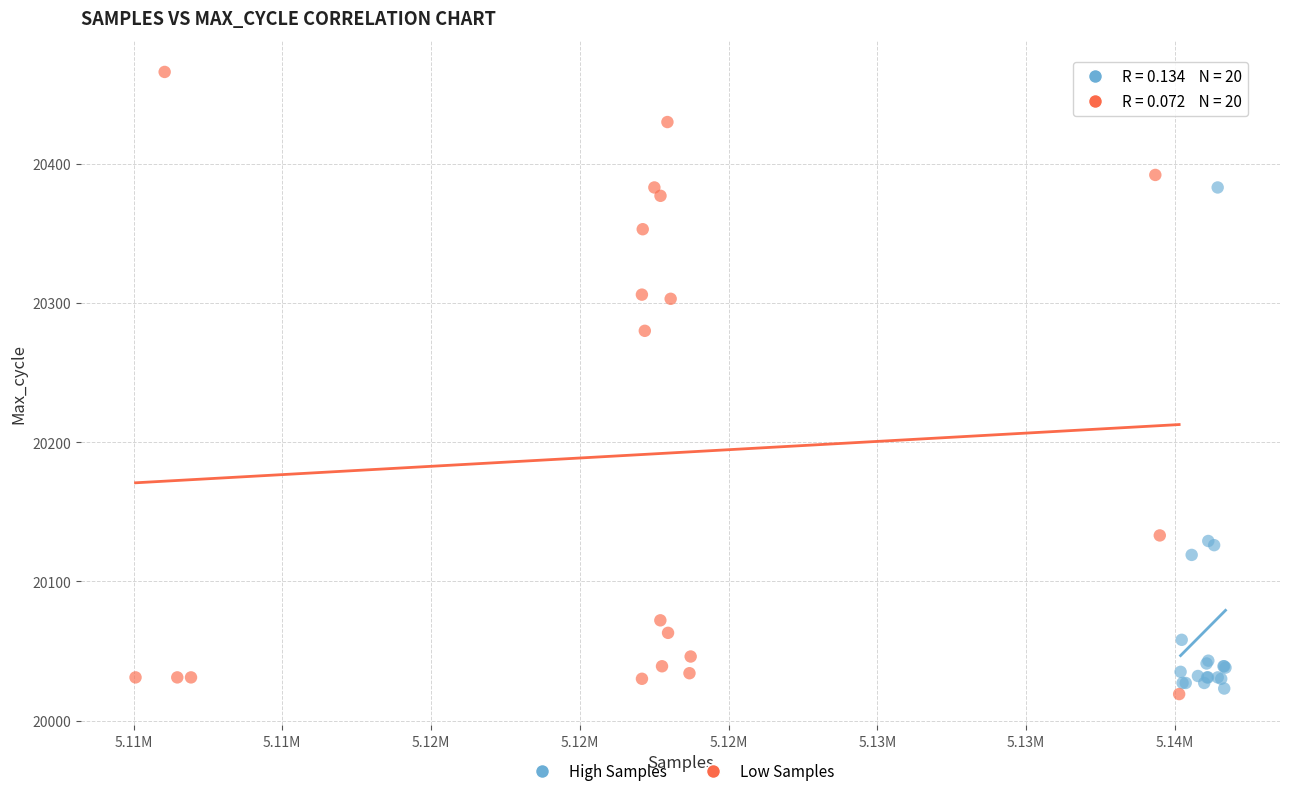

Which series reaches the maximum Y coordinate?

Low Samples